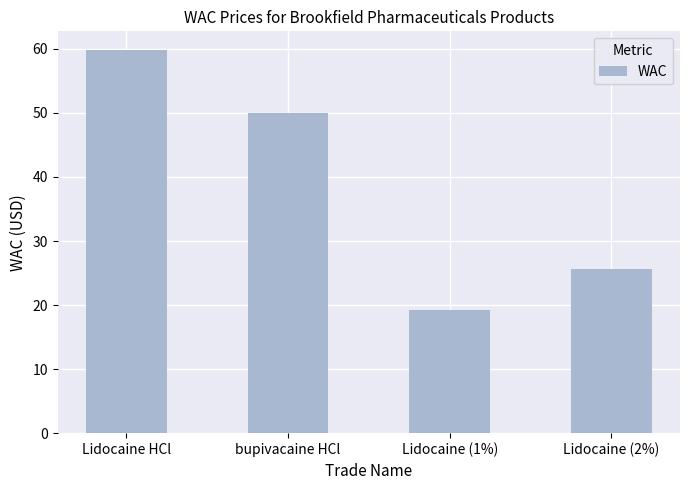

What is the change in value from Lidocaine HCl to bupivacaine HCl?

-9.8